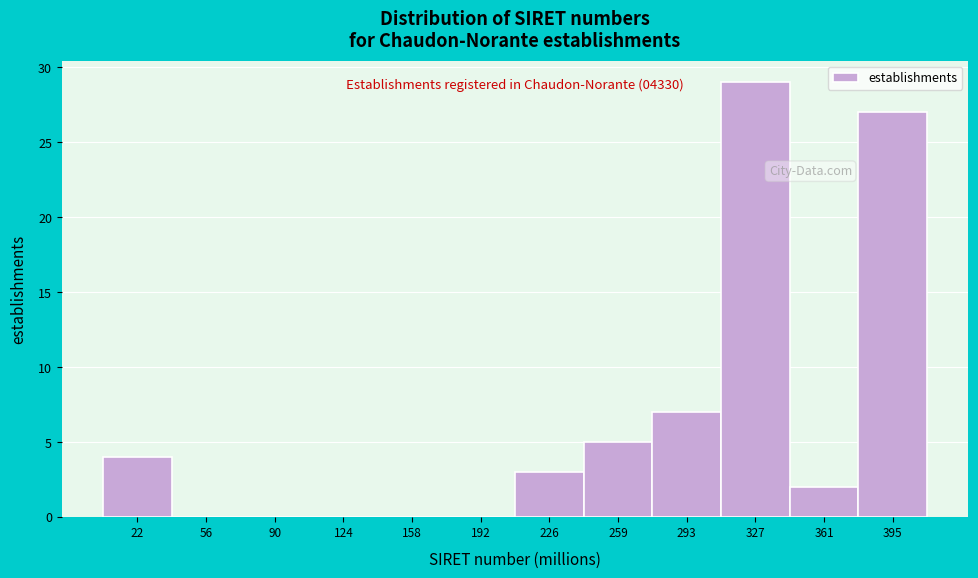

Reading left to right, transcribe all the data shown in this chart.

22=4	56=0	90=0	124=0	158=0	192=0	226=3	259=5	293=7	327=29	361=2	395=27